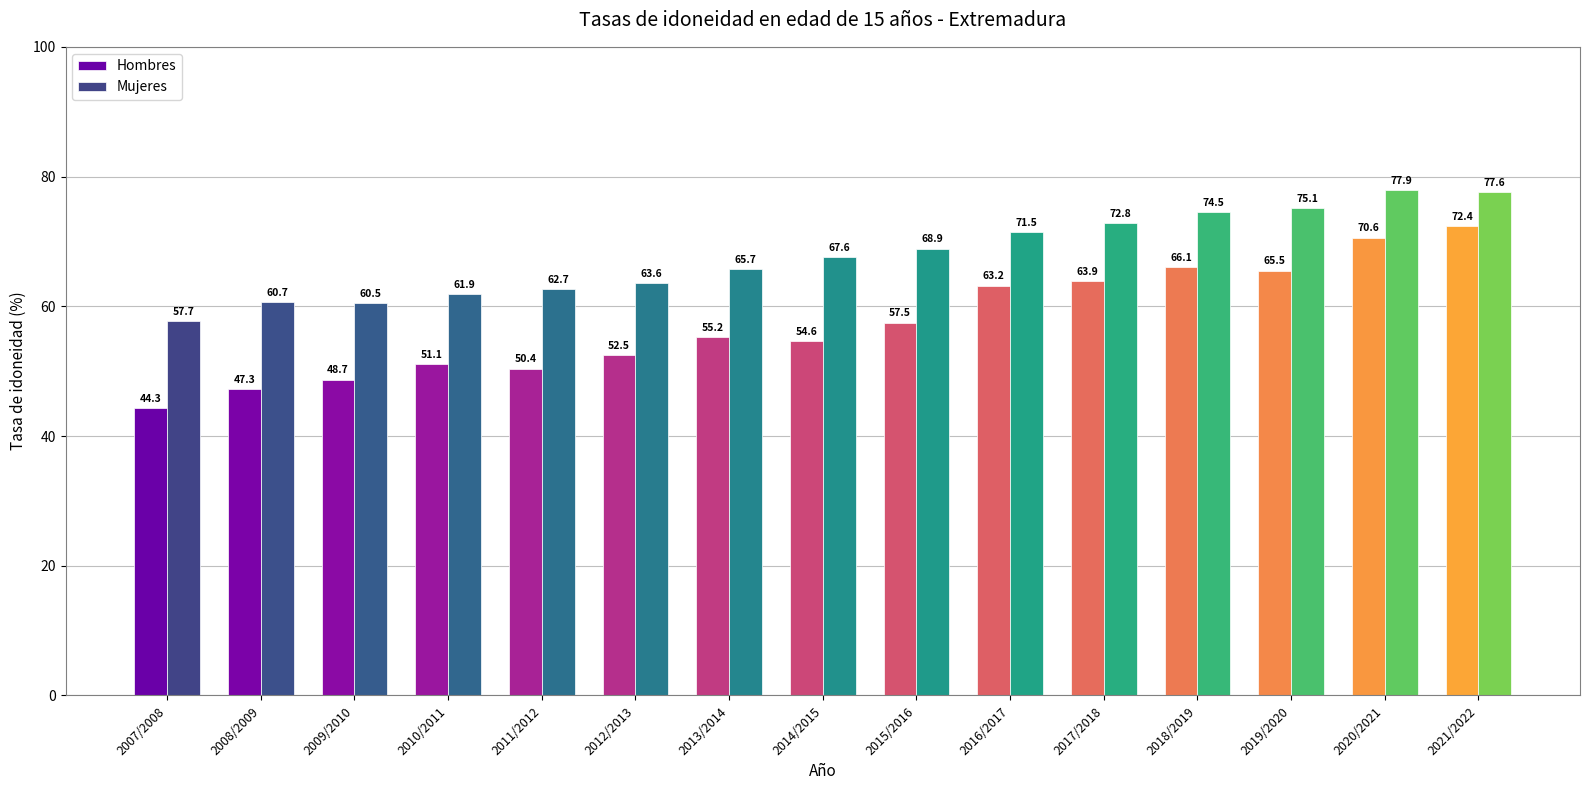

Reading left to right, what are all the values shown in this chart?

Hombres: 44.3	47.3	48.7	51.1	50.4	52.5	55.2	54.6	57.5	63.2	63.9	66.1	65.5	70.6	72.4
Mujeres: 57.7	60.7	60.5	61.9	62.7	63.6	65.7	67.6	68.9	71.5	72.8	74.5	75.1	77.9	77.6